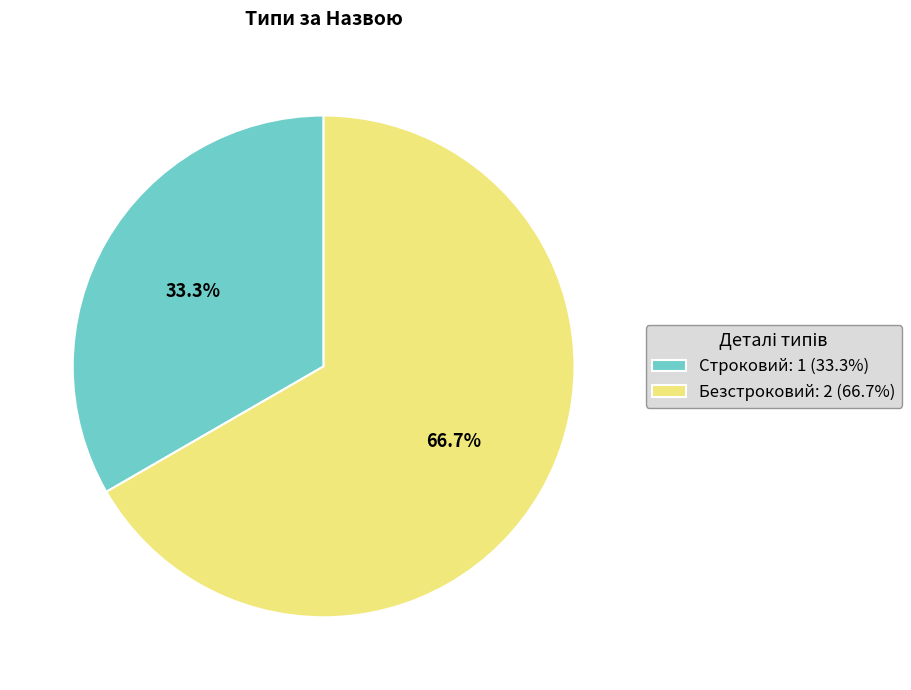

How much of the chart is everything except Строковий?

66.7%